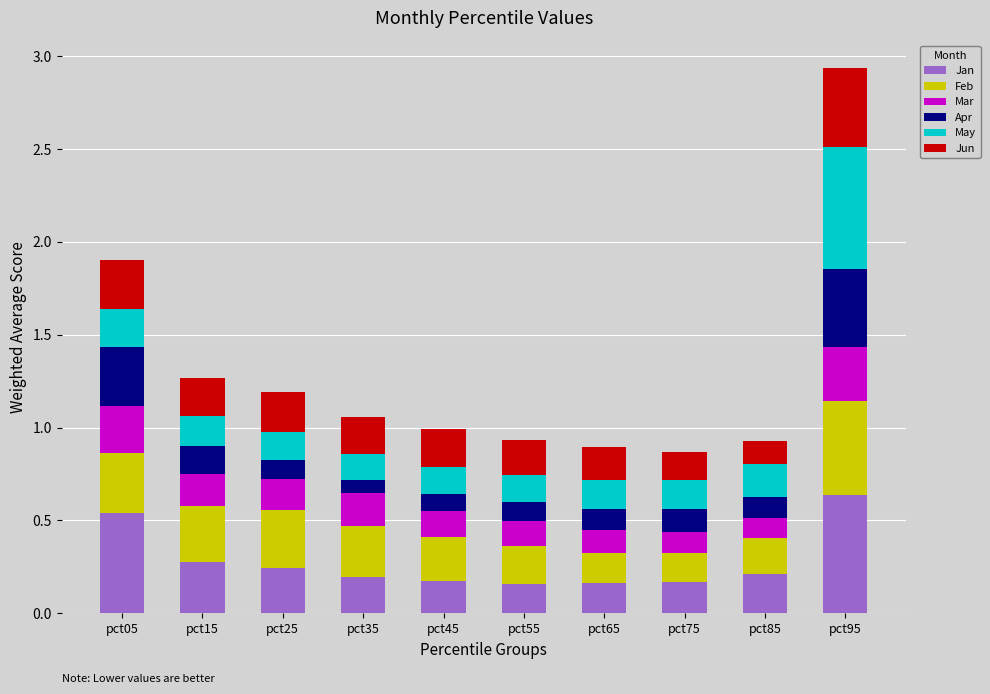

How many Jan values are between 0 and 1?

10